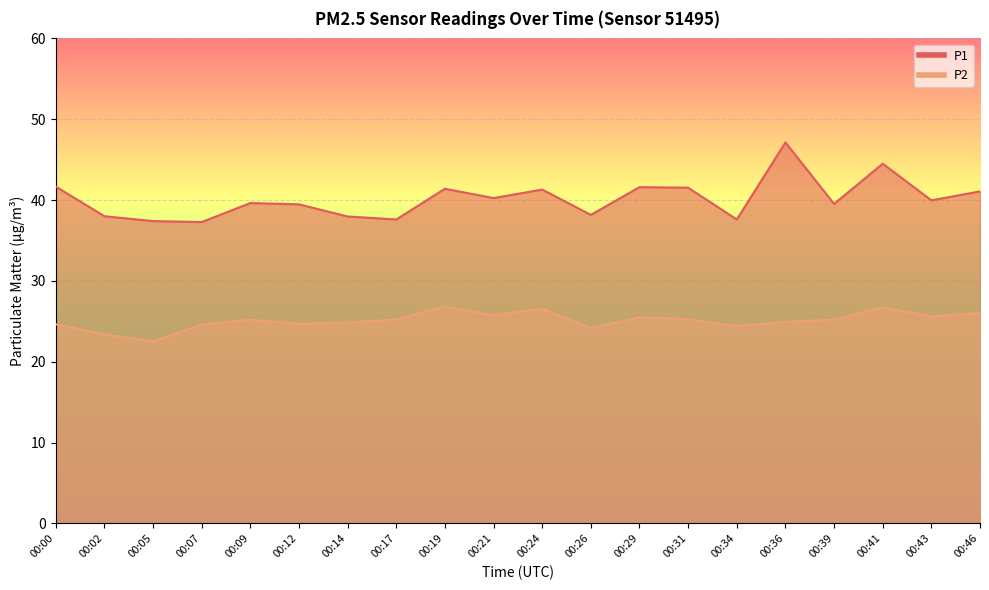

Reading left to right, list all the values displayed in this chart.

P1: 41.7	38.0	37.4	37.3	39.6	39.5	38.0	37.6	41.4	40.2	41.3	38.2	41.6	41.5	37.6	47.1	39.5	44.5	40.0	41.1
P2: 24.6	23.4	22.5	24.6	25.2	24.7	24.9	25.2	26.8	25.7	26.6	24.2	25.5	25.3	24.4	24.9	25.2	26.7	25.6	26.0